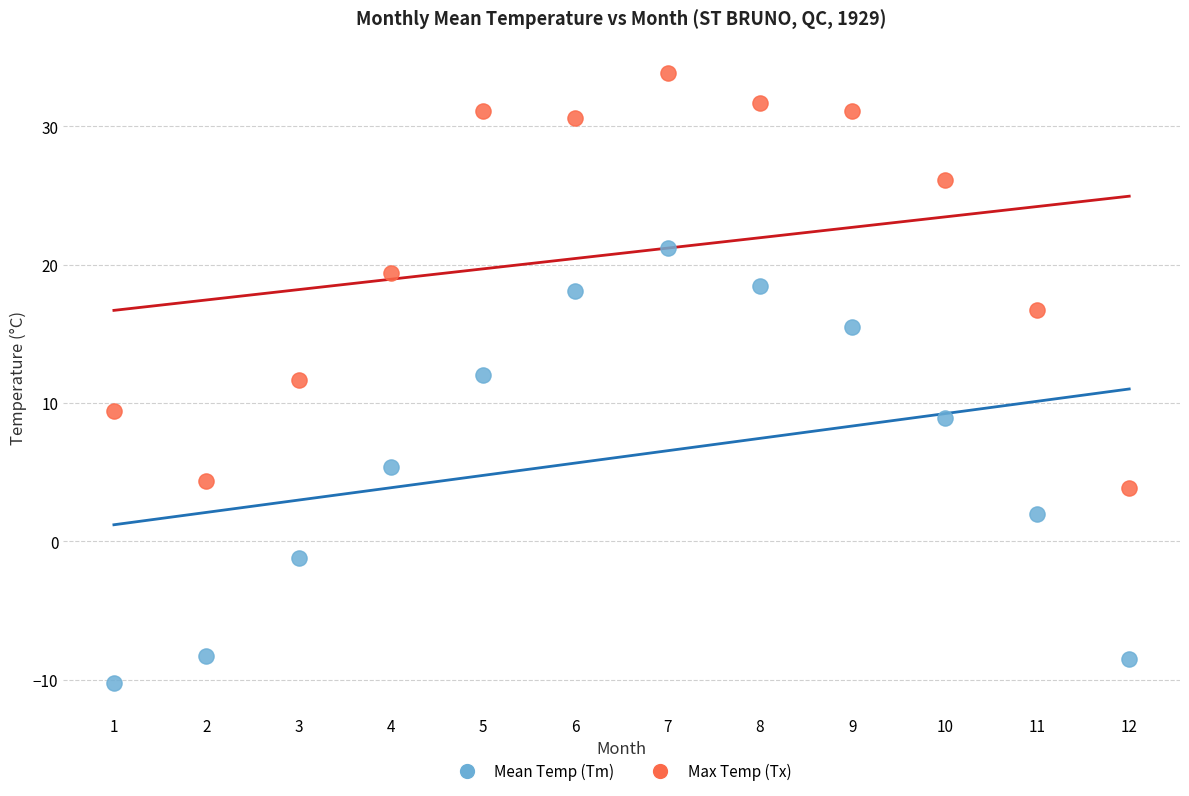

What is the X range (max minus min) for the scatter plot?

11.0